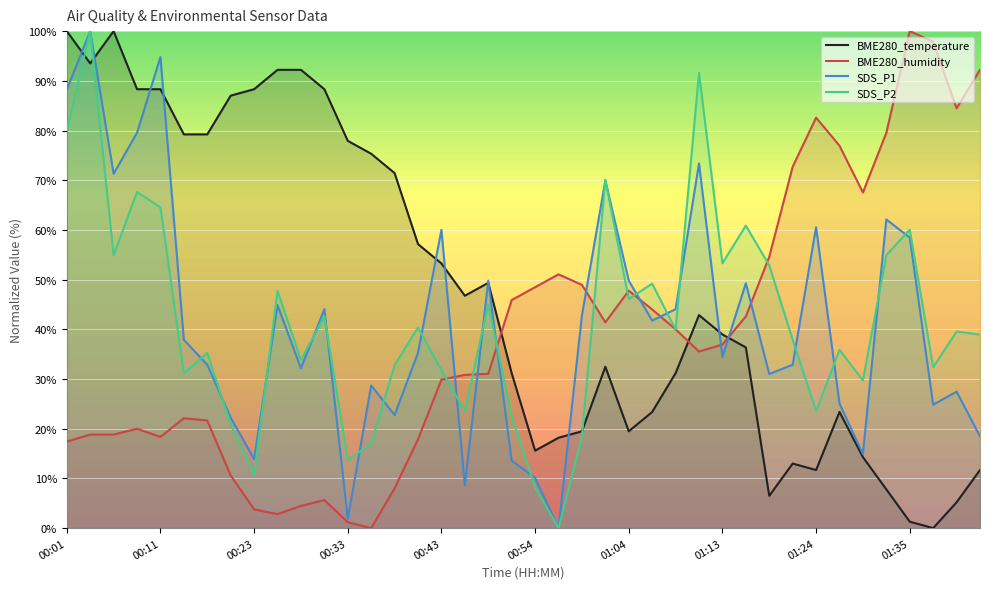

What position from the right is 35?

5